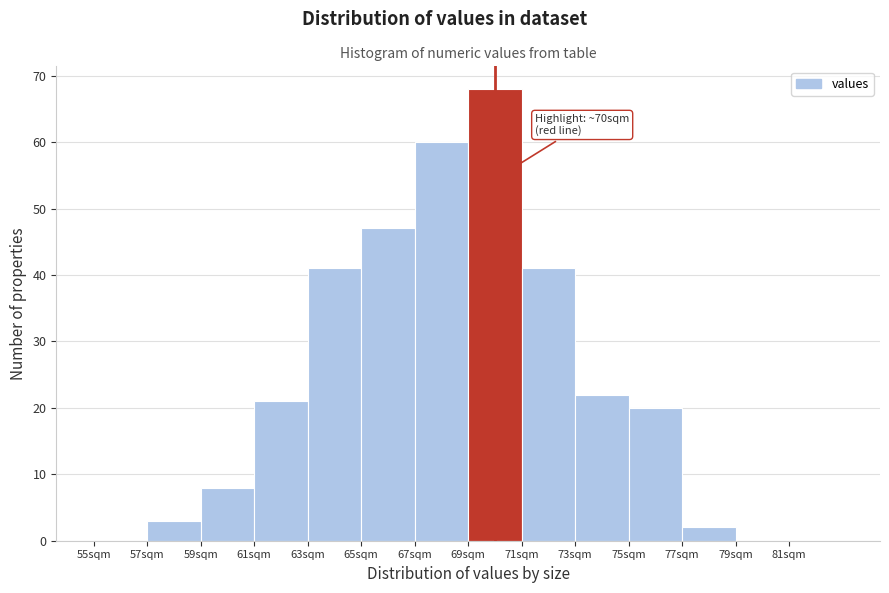

Over which range of the x-axis is the bar tallest?

69 to 71